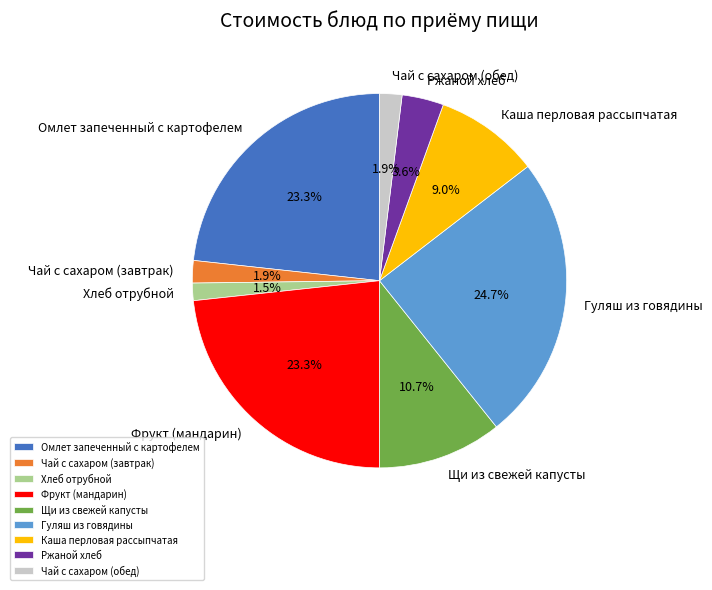

To the nearest percent, what percentage of the pie is Щи из свежей капусты?

11%